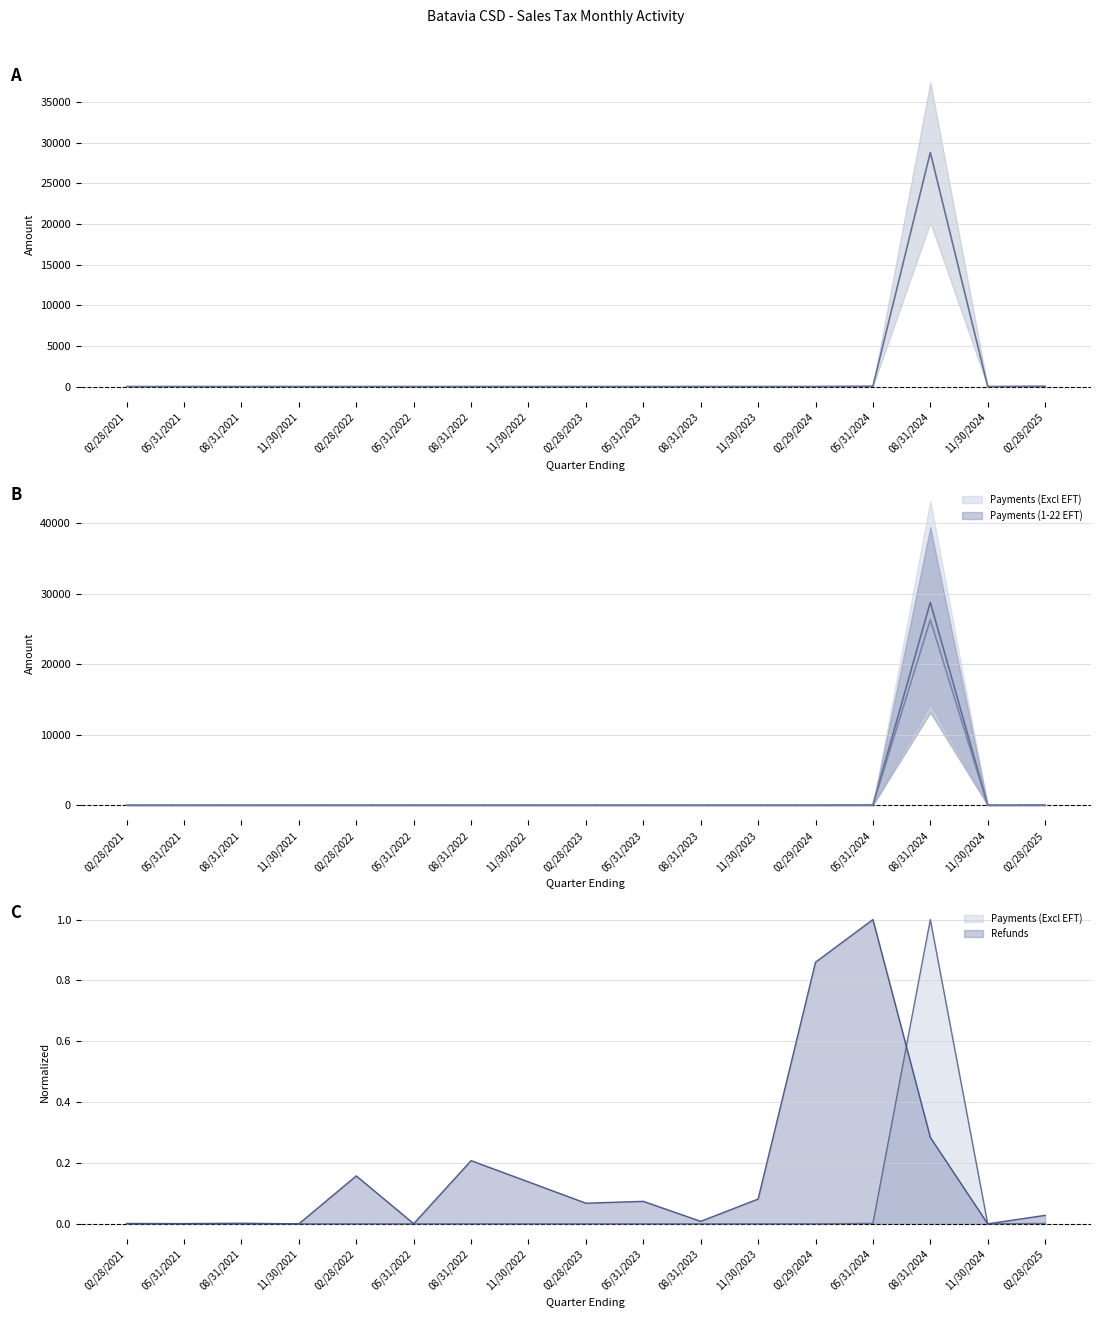

Is it true that the value at 05/31/2021 is 0.4?

False